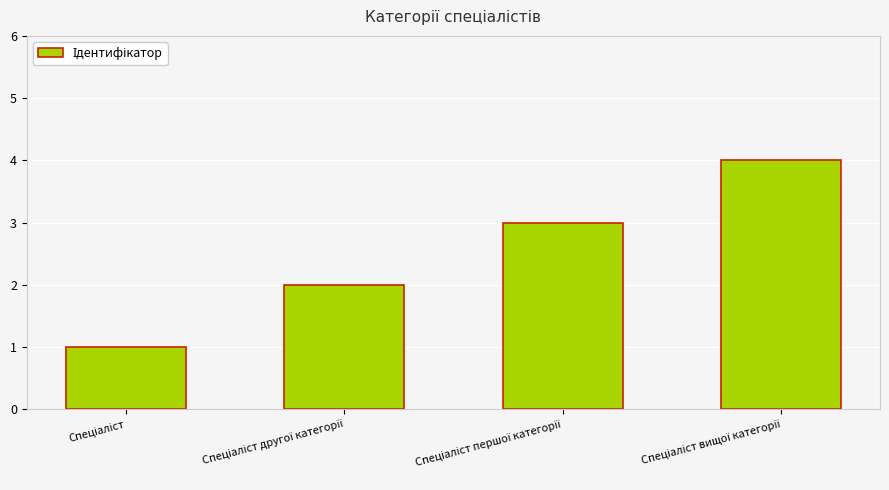

How many bars are there in total?

4